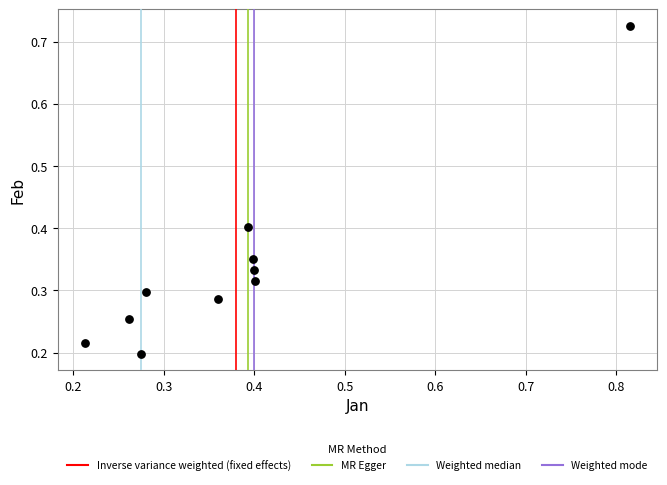

What is the range of Y values (max minus min)?

0.5